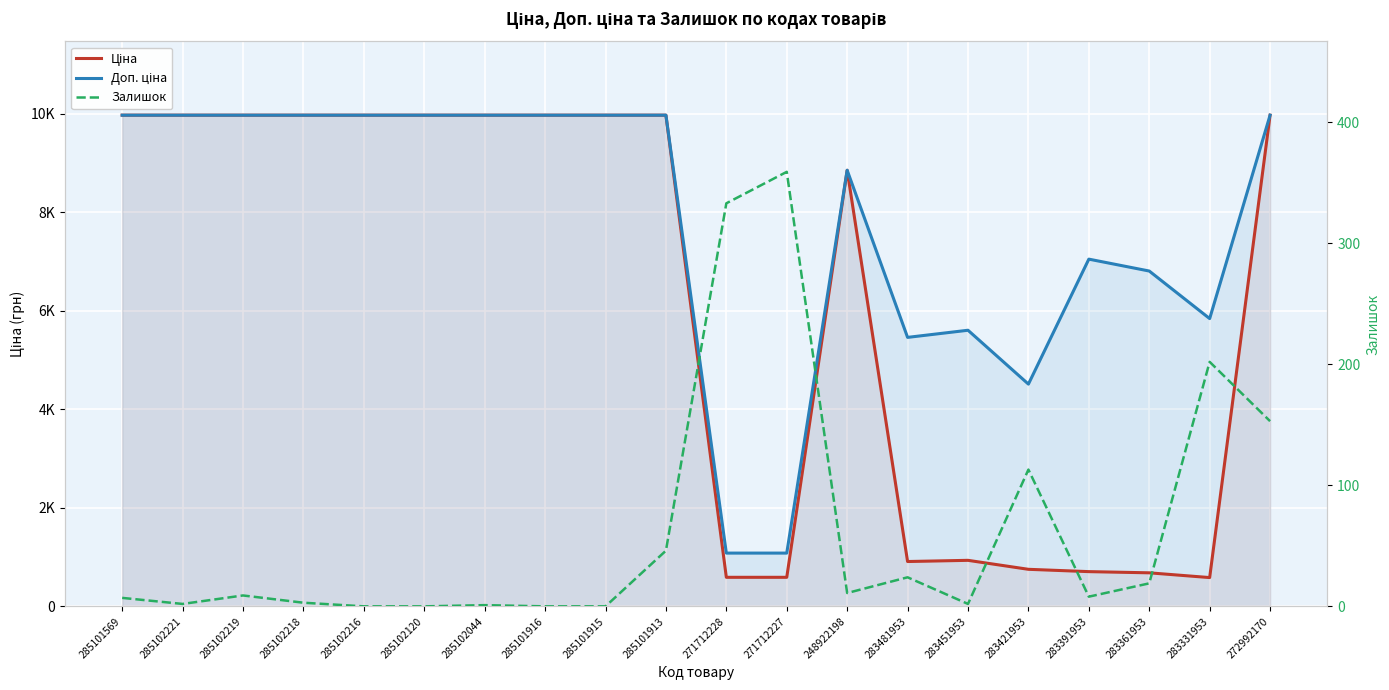

True or false: Доп. ціна and Ціна intersect in this chart.

False